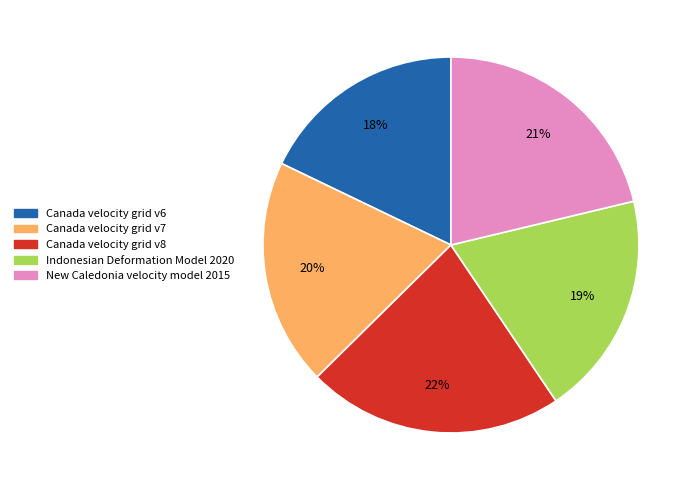

How many segments does this pie chart have?

5